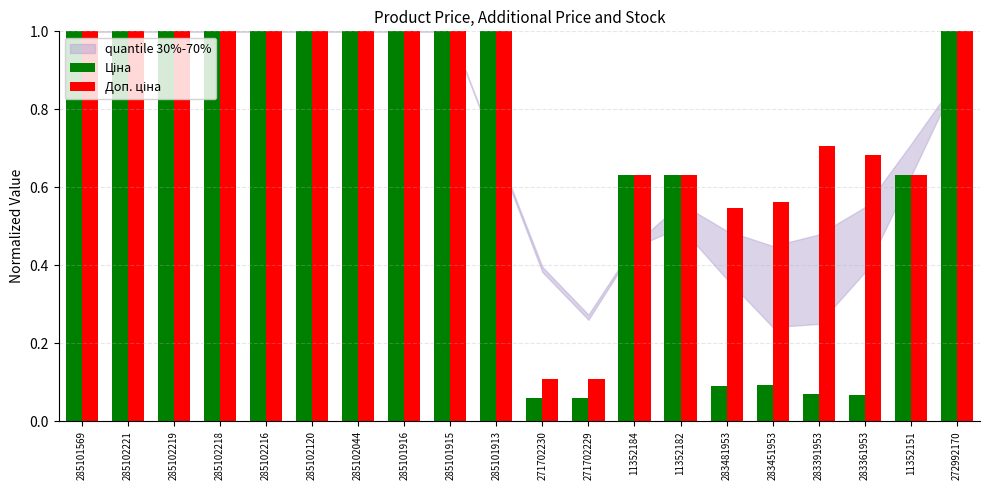

At how many categories does at least one series exceed 0?

20